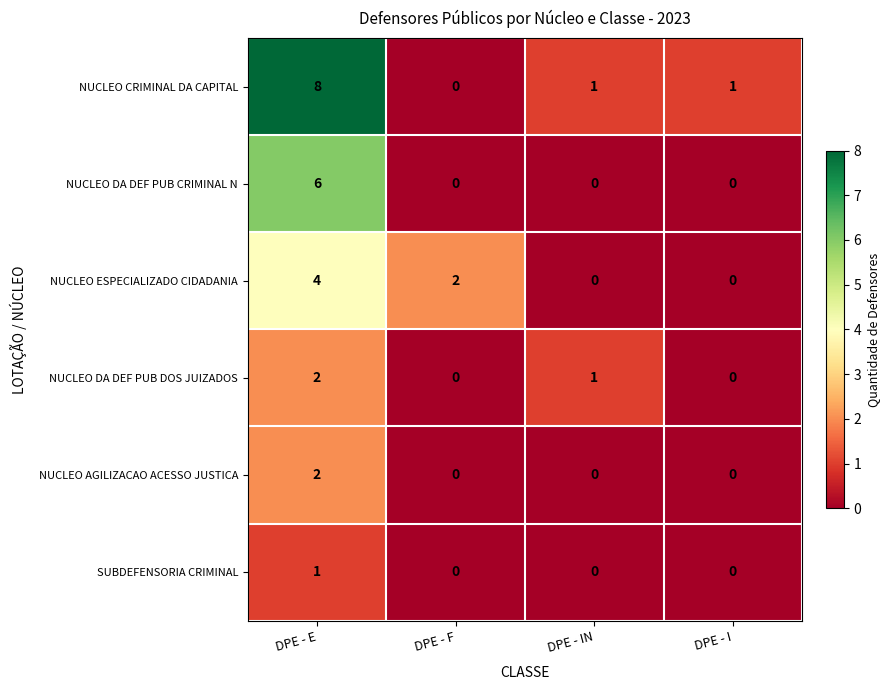

How many values in the NUCLEO DA DEF PUB CRIMINAL N series exceed 0?

1